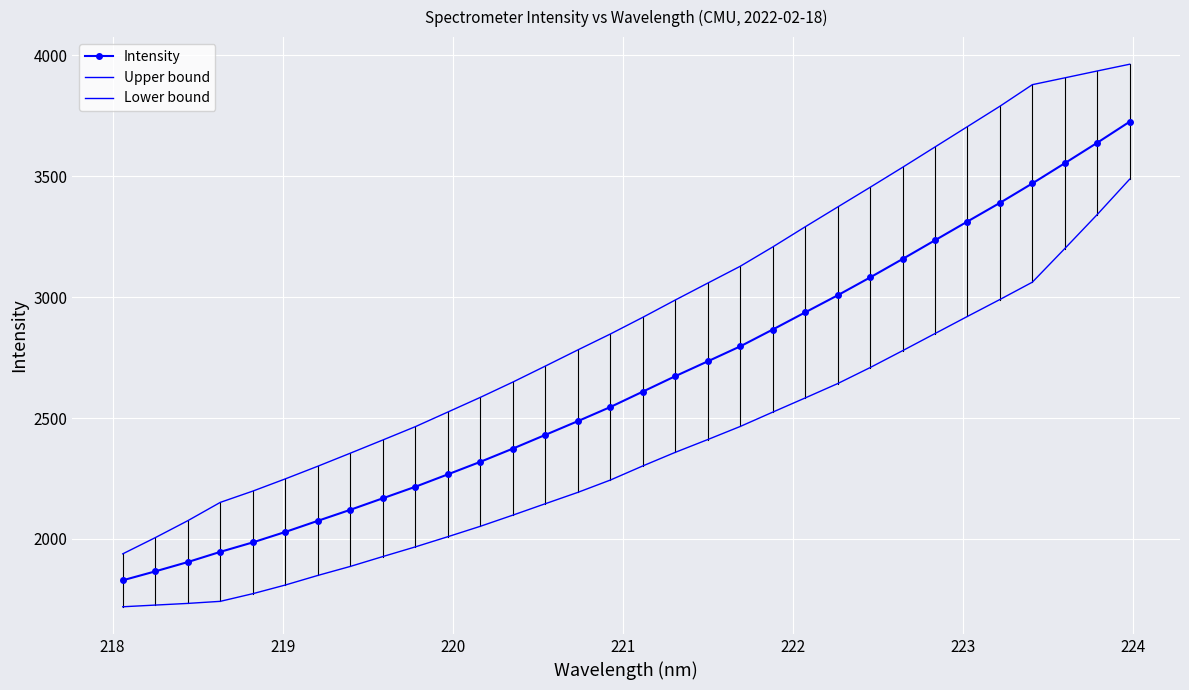

Reading left to right, transcribe all the data shown in this chart.

Intensity: 1828.6	1865.6	1904.1	1946.3	1985.5	2028.7	2074.7	2120.3	2168.0	2215.6	2266.9	2318.7	2373.4	2430.1	2487.0	2545.3	2609.1	2673.0	2734.4	2796.3	2865.9	2936.9	3007.5	3081.4	3157.6	3235.2	3312.8	3389.9	3470.4	3554.0	3638.6	3725.7
Upper bound: 1938.1	2005.1	2075.2	2151.0	2197.7	2248.2	2300.6	2354.5	2409.1	2464.2	2524.8	2585.4	2648.7	2714.8	2781.6	2847.4	2916.5	2988.0	3058.0	3127.6	3207.5	3290.8	3372.7	3454.2	3536.9	3621.1	3705.4	3789.7	3878.9	3907.1	3935.5	3963.5
Lower bound: 1719.1	1726.1	1733.0	1741.6	1773.3	1809.1	1848.8	1886.1	1926.9	1966.9	2009.0	2052.1	2098.2	2145.5	2192.3	2243.3	2301.7	2358.0	2410.8	2465.0	2524.3	2582.9	2642.3	2708.5	2778.4	2849.3	2920.2	2990.2	3061.9	3200.9	3341.7	3488.0